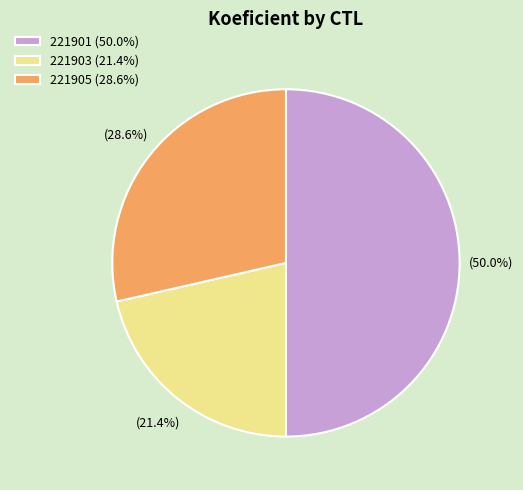

To the nearest percent, what percentage of the pie is 221901?

50%